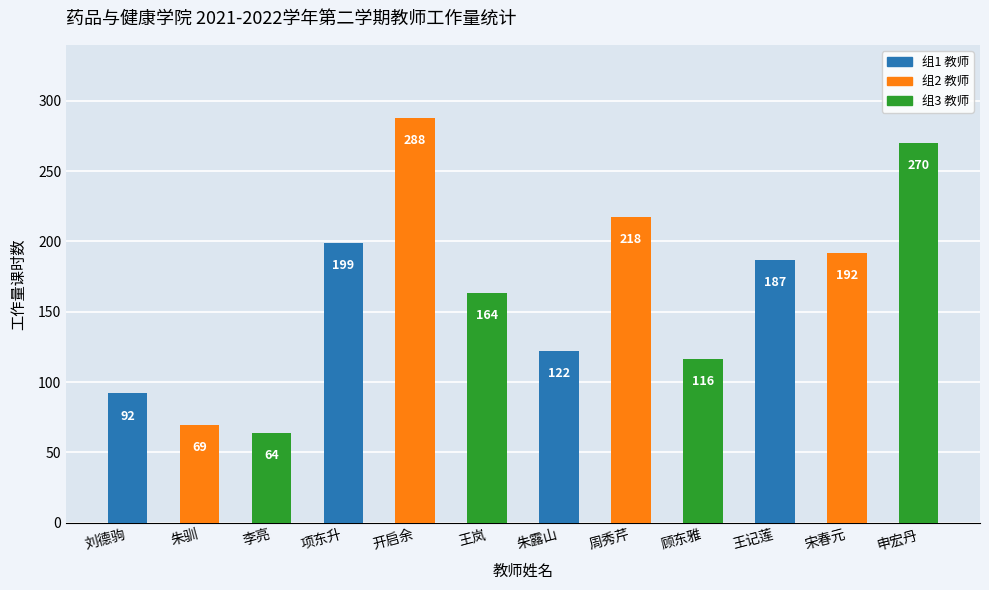

How many data points does each series have?

12